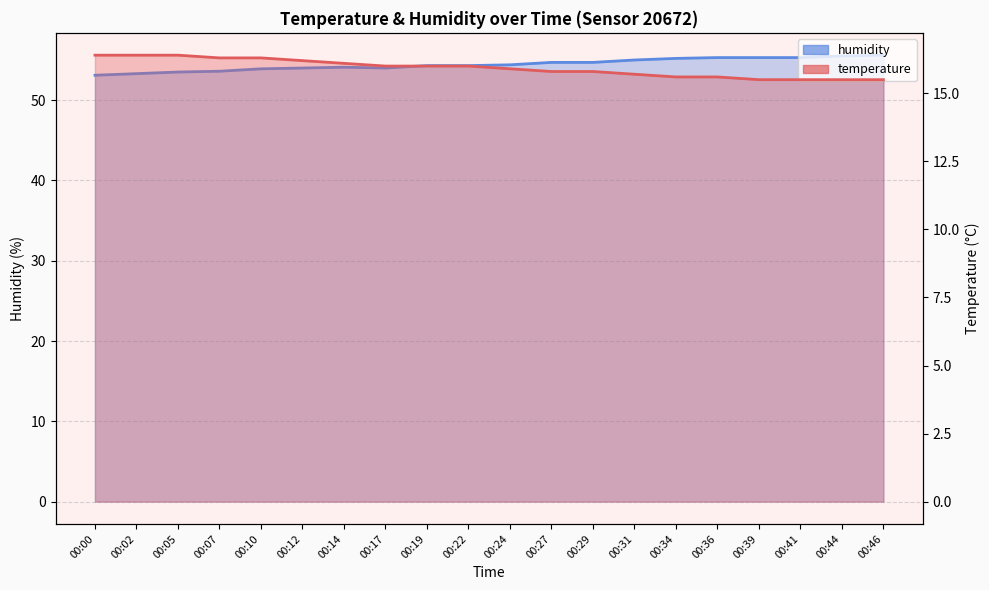

At which label is humidity closest to 54?

00:12